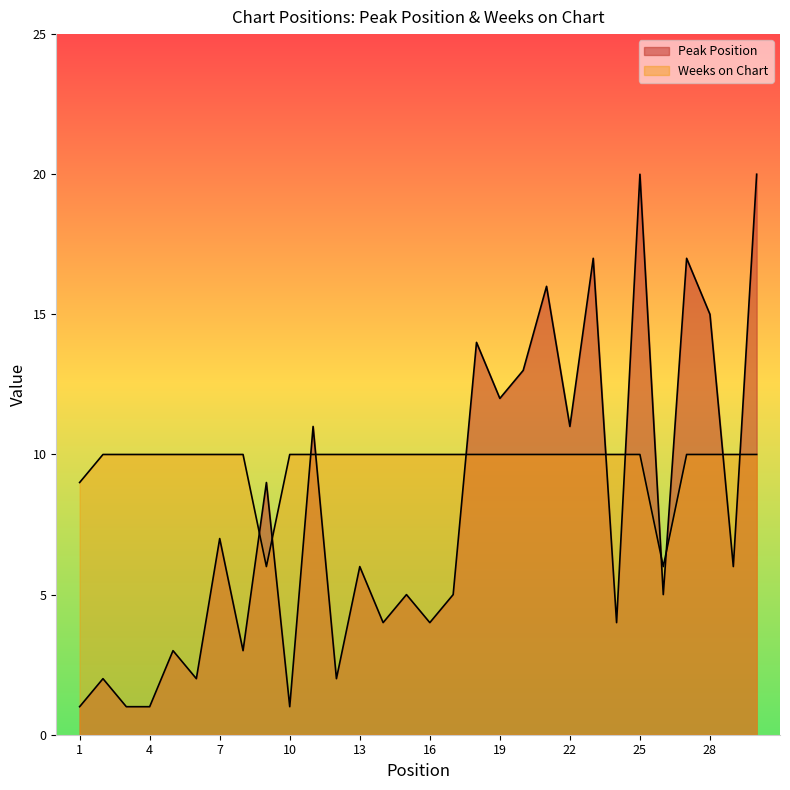

Does the chart display data point markers on the line(s)?

No